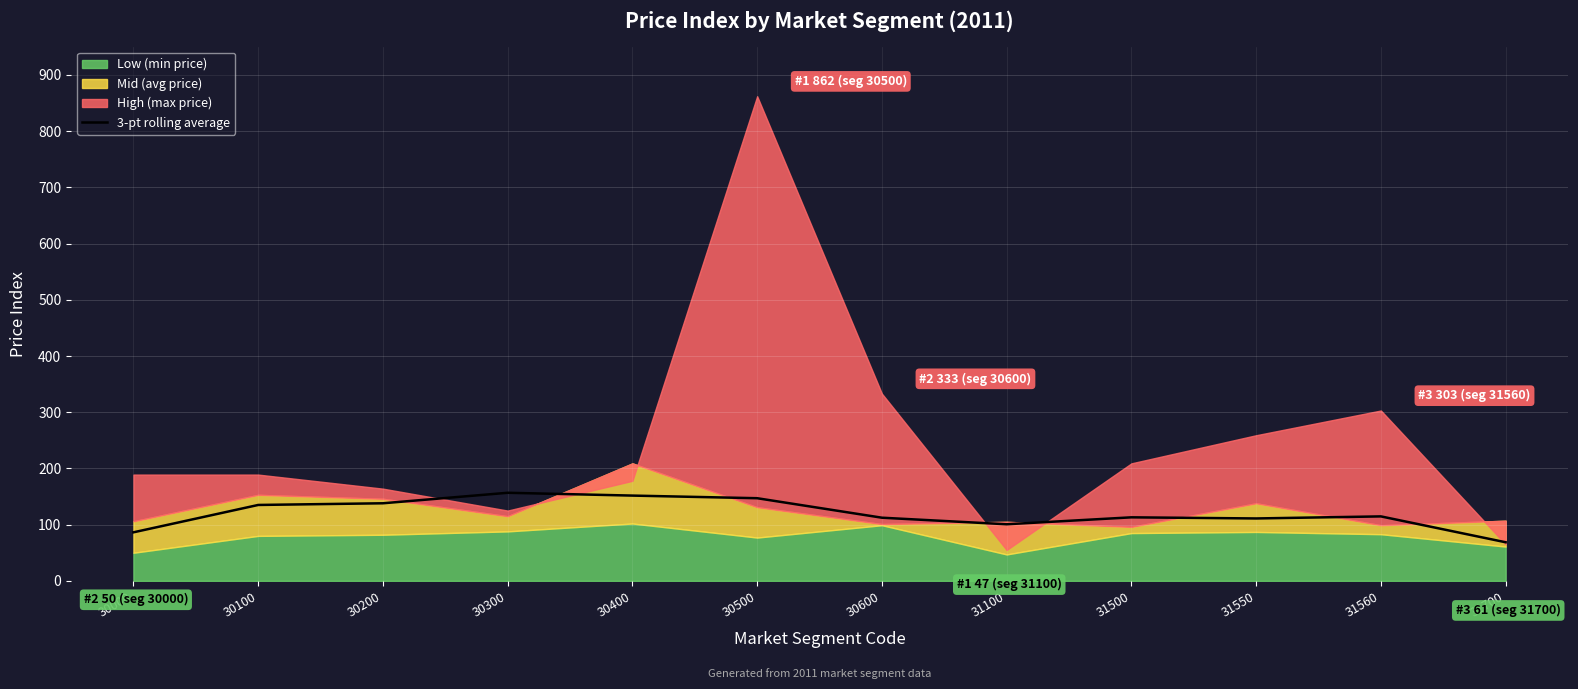

What is the maximum value for 3-pt rolling average?

156.7